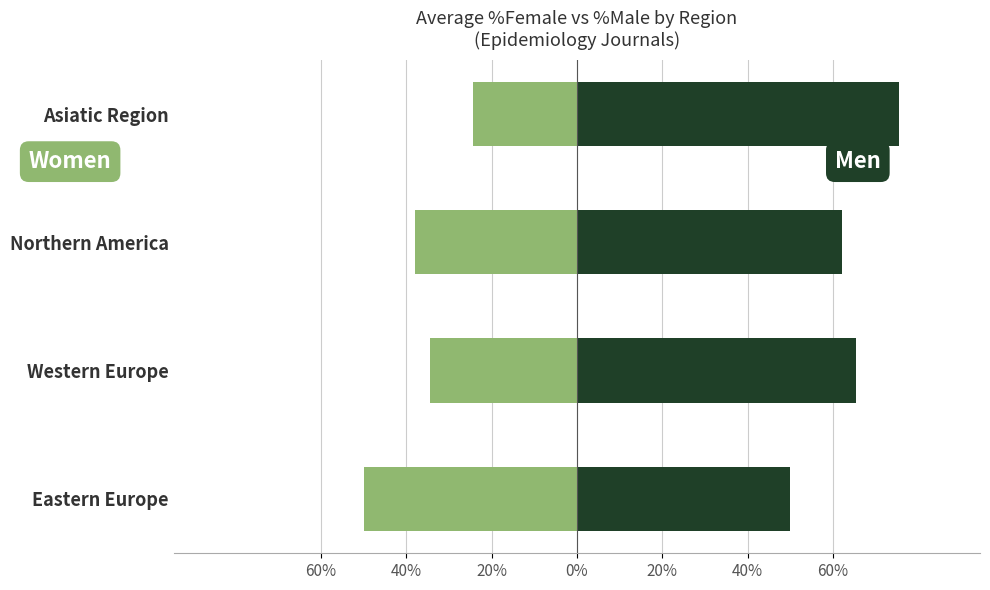

What is the maximum value for Women?

-24.4